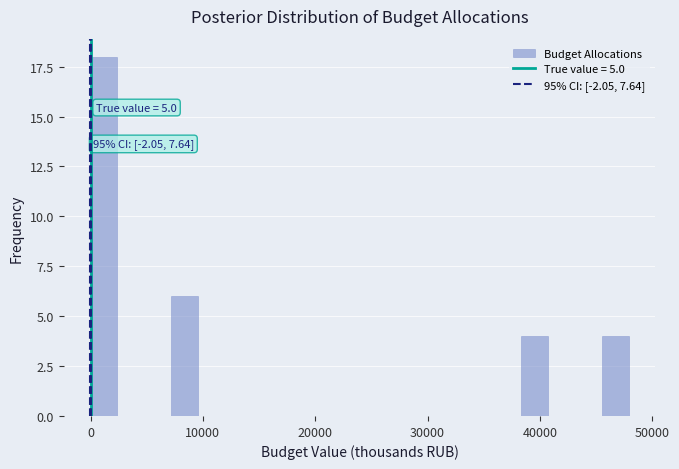

Around what value on the x-axis is the tallest bar? Give the approximate position of its centre, as read against the axis.

1000